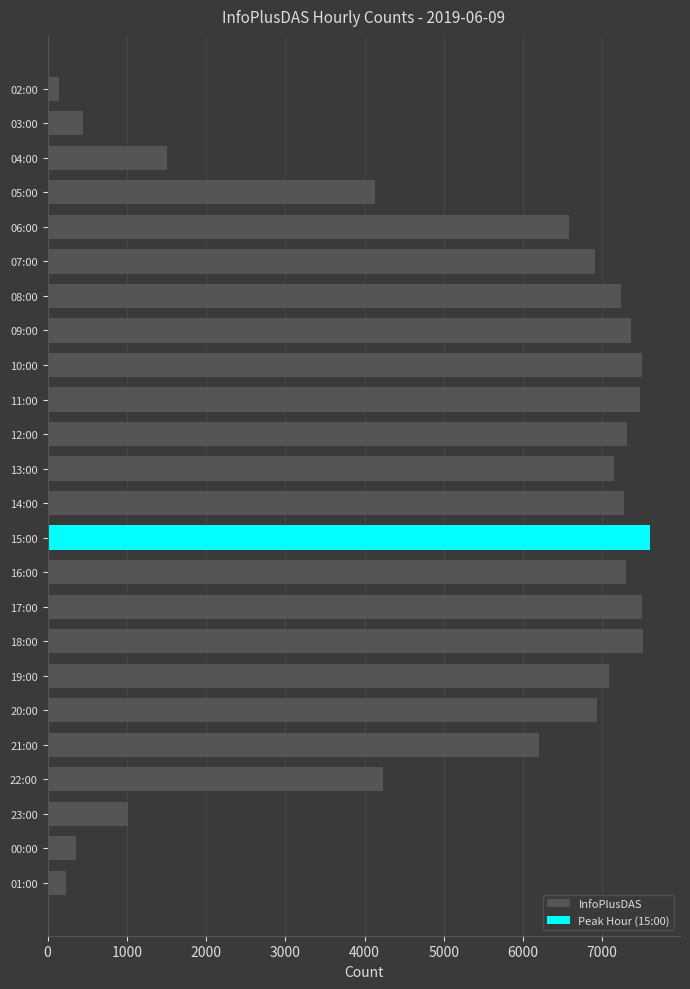

True or false: the data shows 11573 at 10:00.

False